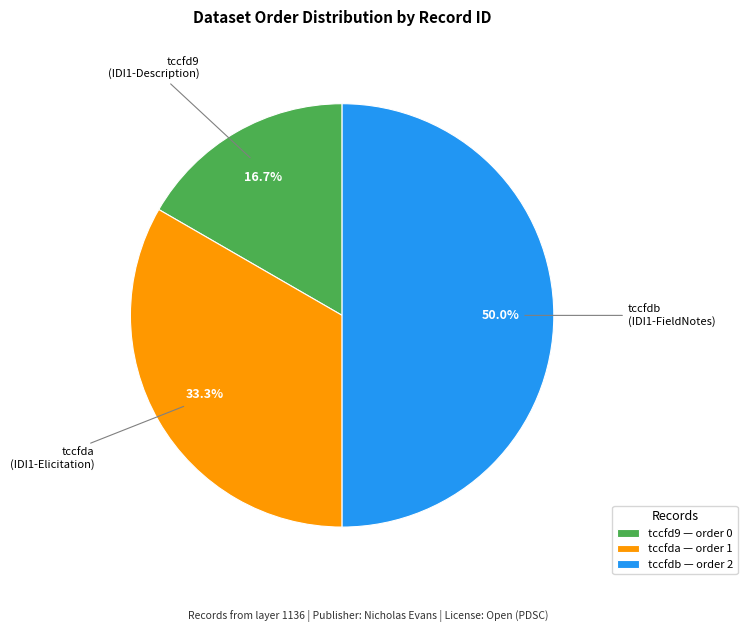

To the nearest percent, what percentage of the pie is tccfda?

33%